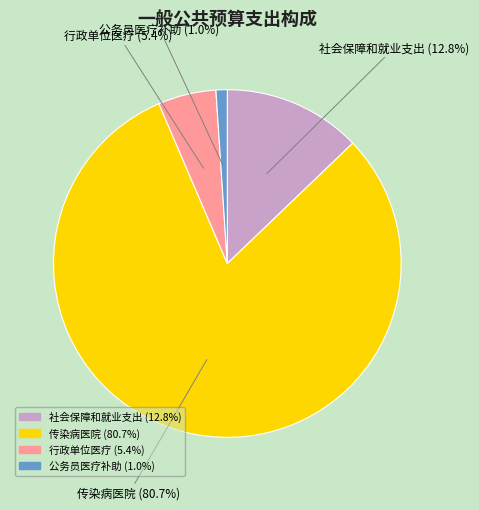

To the nearest percent, what is the difference between the 公务员医疗补助 and 社会保障和就业支出 slice percentages?

12%